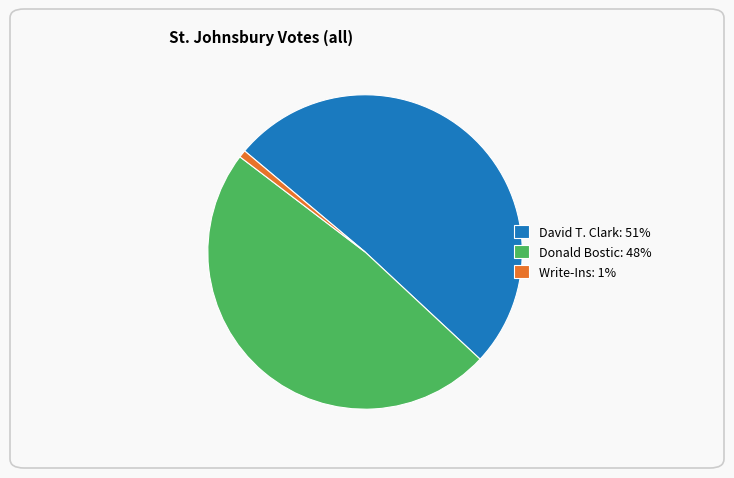

Which slice is the largest?

David T. Clark